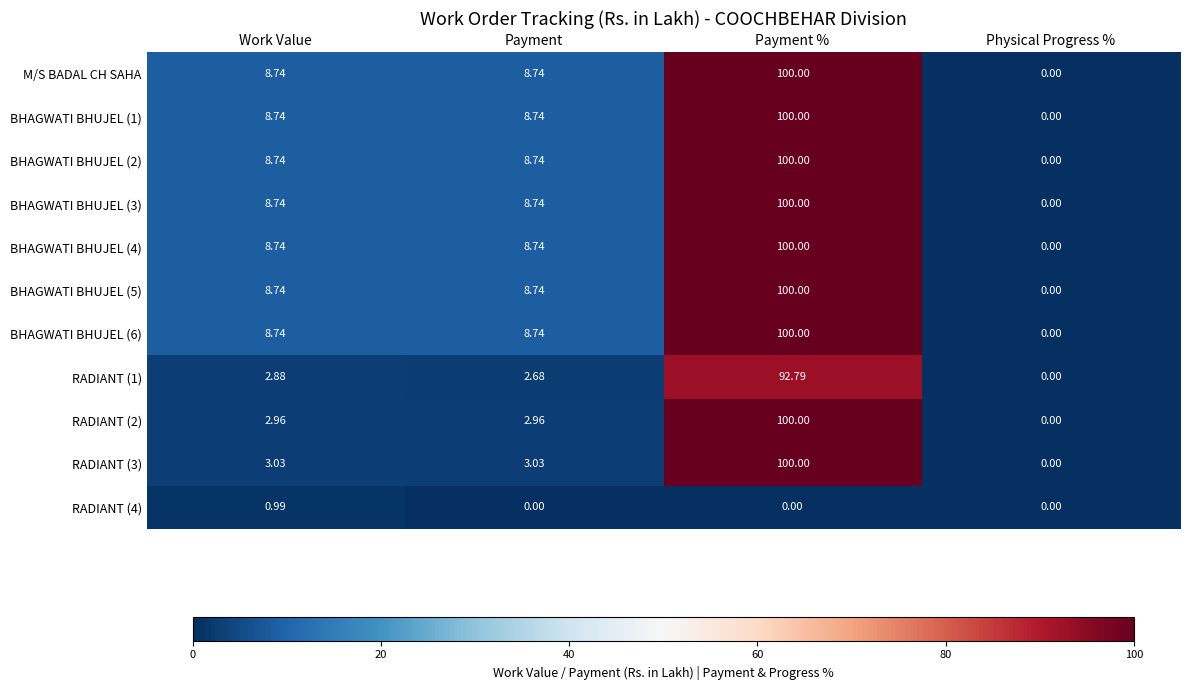

At which label does BHAGWATI BHUJEL (4) reach its minimum?

Physical Progress %